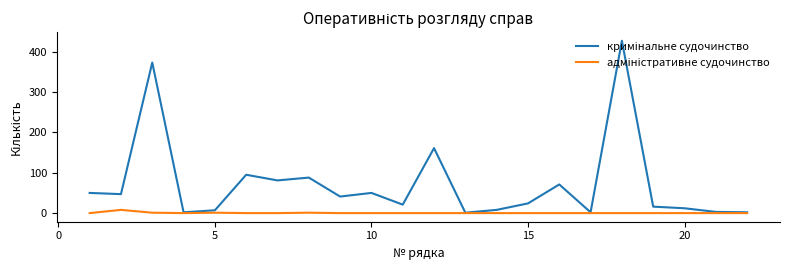

True or false: адміністративне судочинство and кримінальне судочинство intersect in this chart.

False